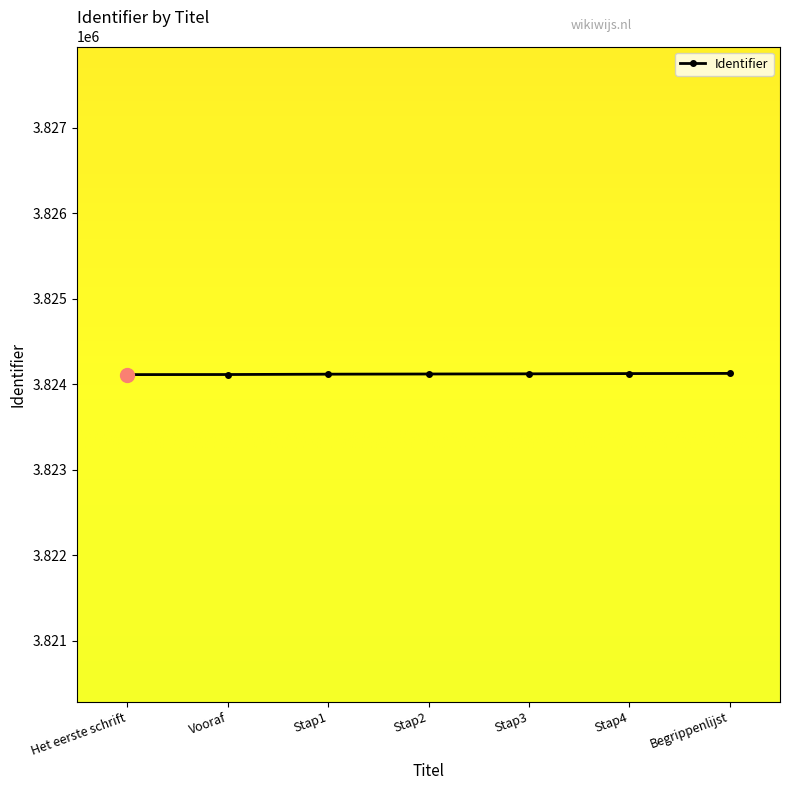

How many lines are shown in the chart?

1